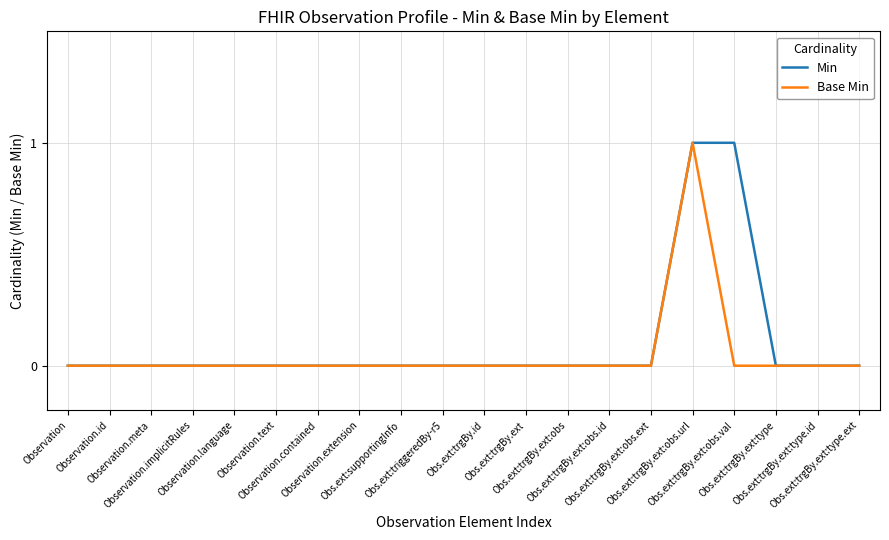

What is the sum of all Min values?

2